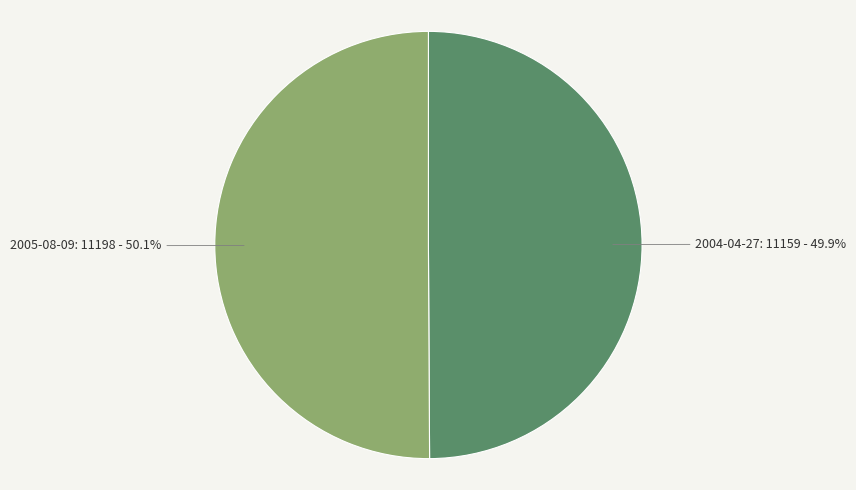

What percentage is the 2004-04-27 slice, to the nearest percent?

50%